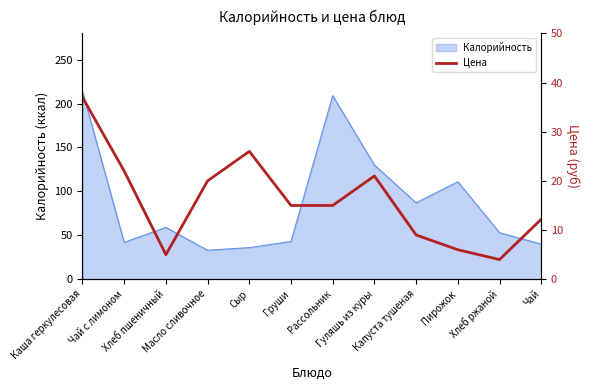

What is the lowest value of the Калорийность series?

33